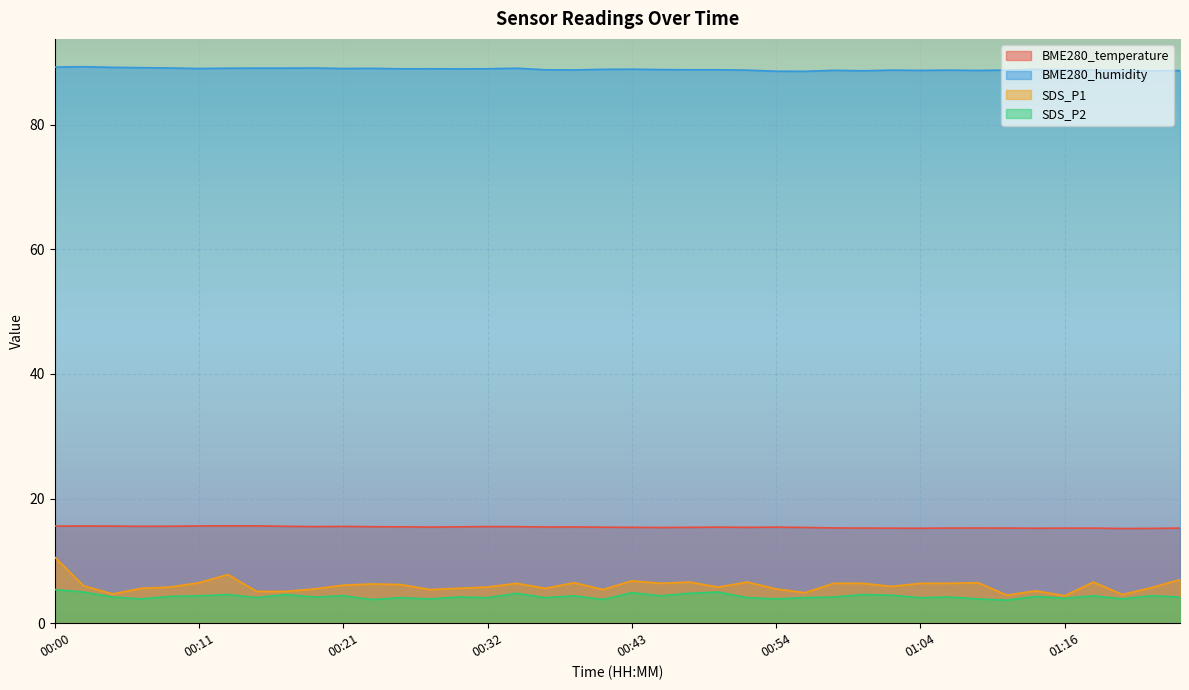

Between 00:00 and 00:36, which is larger?

00:00